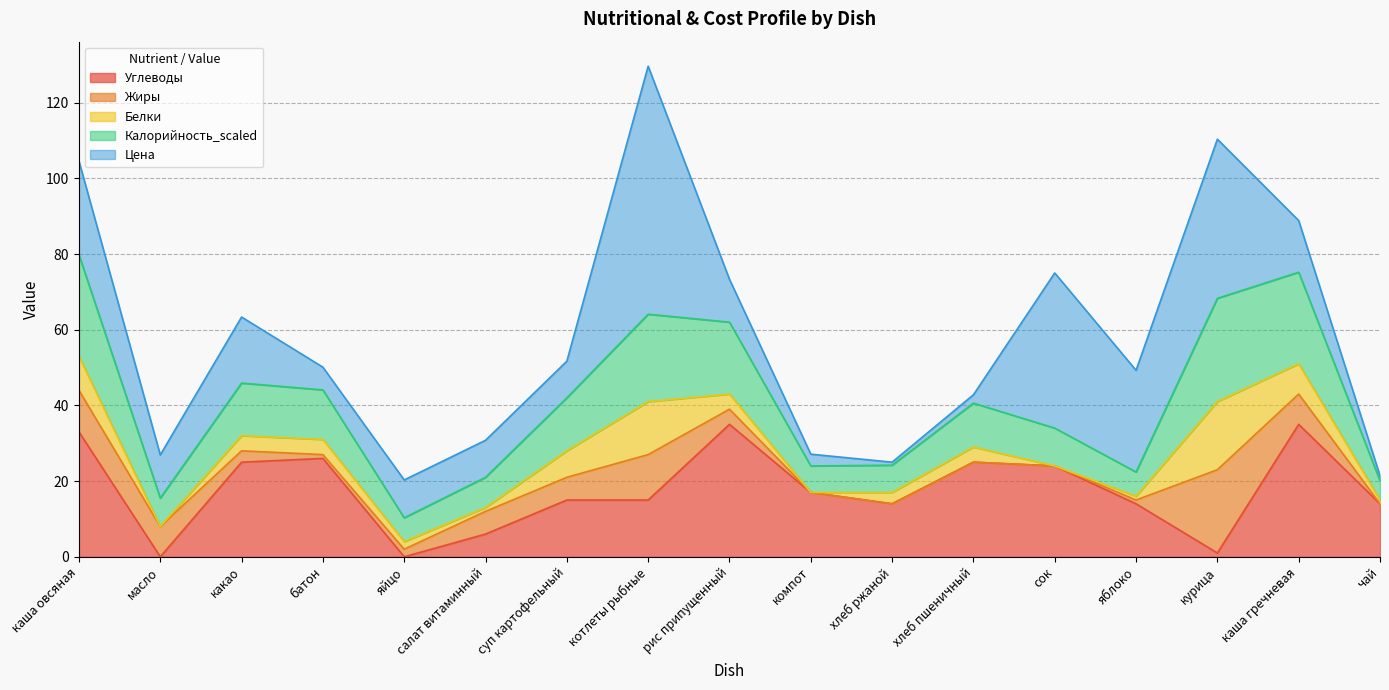

Which series ends up on top after the final intersection of Цена and Углеводы?

Углеводы